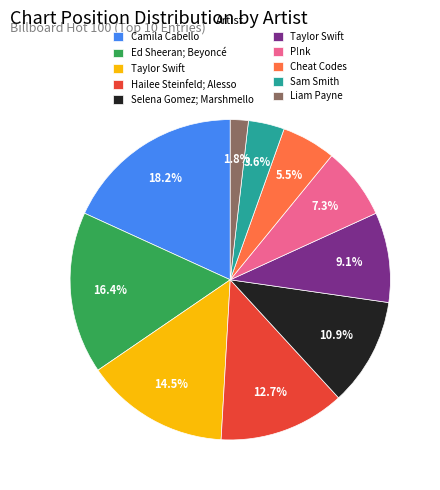

Is there a majority slice in this chart?

No